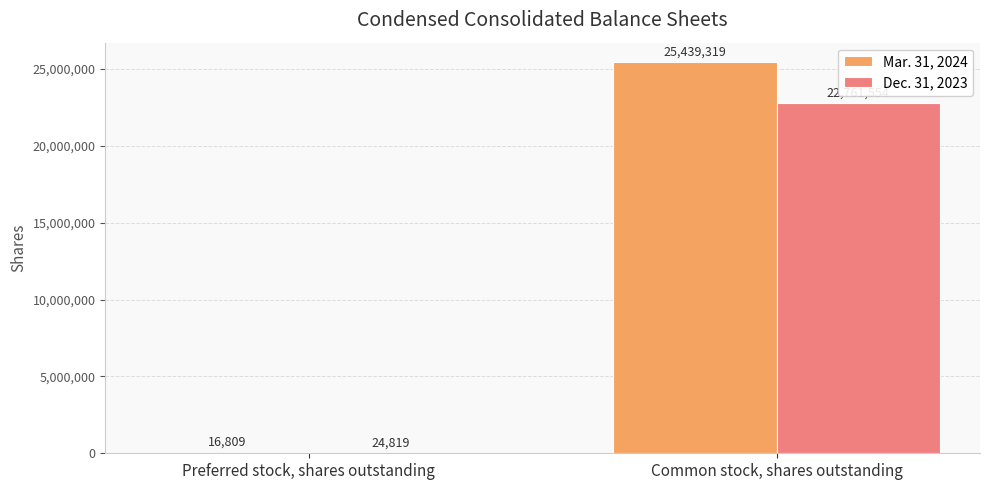

What is the total value across all series at Preferred stock, shares outstanding?

41628